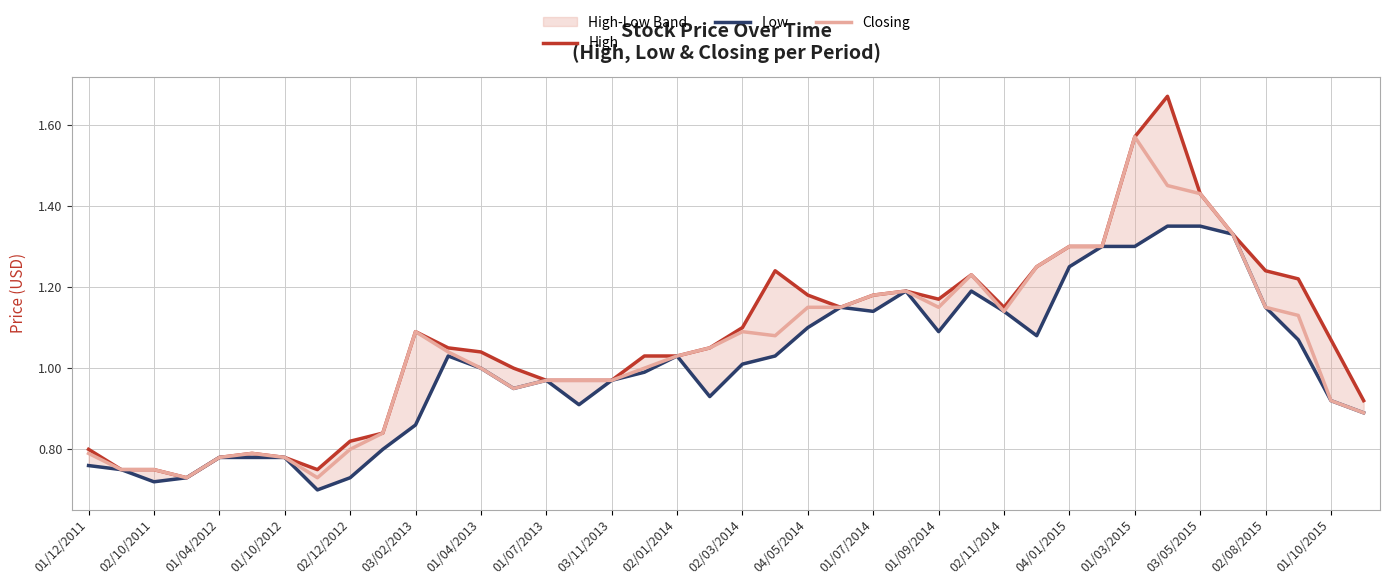

What is the average value of the High series?

1.1